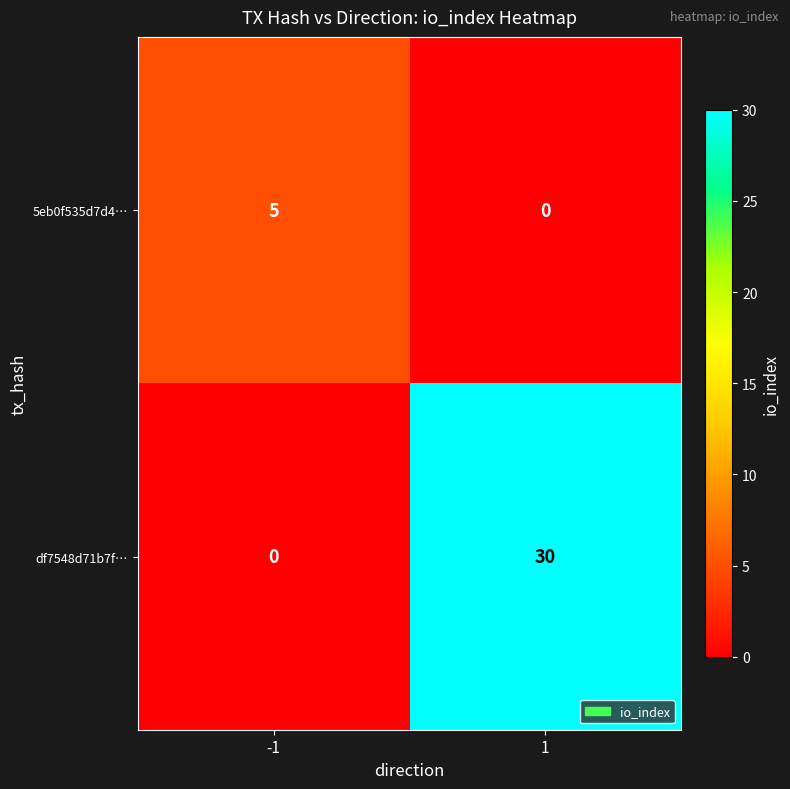

Which series has the largest total across all categories?

df7548d71b7f…